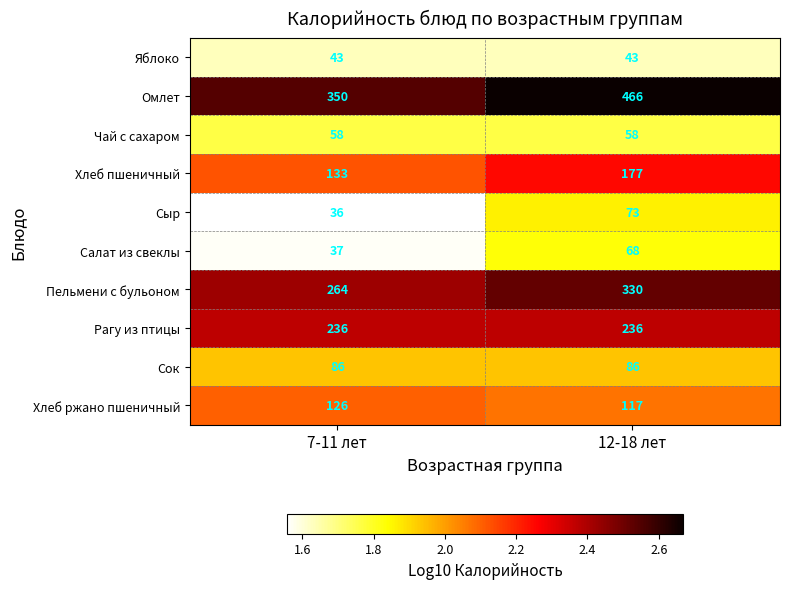

At which label is Салат из свеклы closest to 52?

7-11 лет